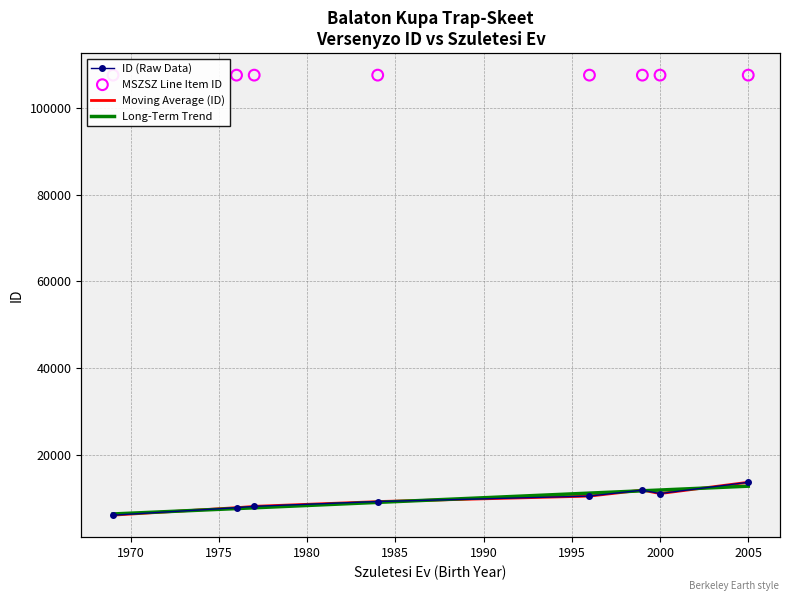

Between 1977 and 1984, which is larger?

1984